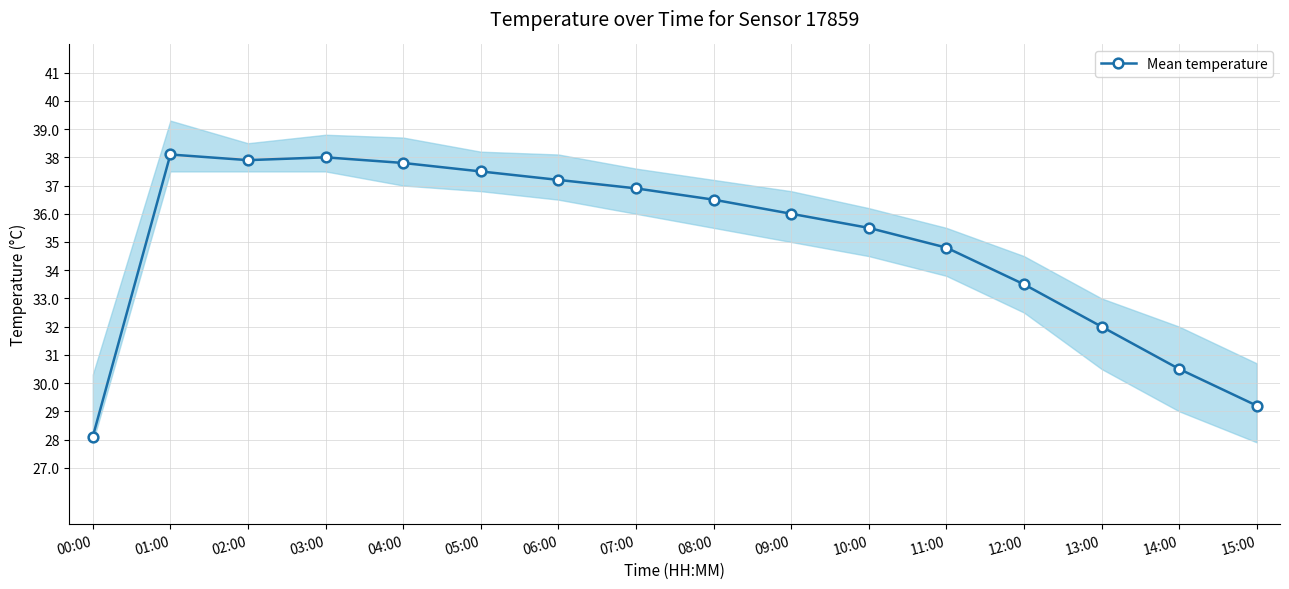

How many interior local valleys (lower than both neighbors) does the data have?

1